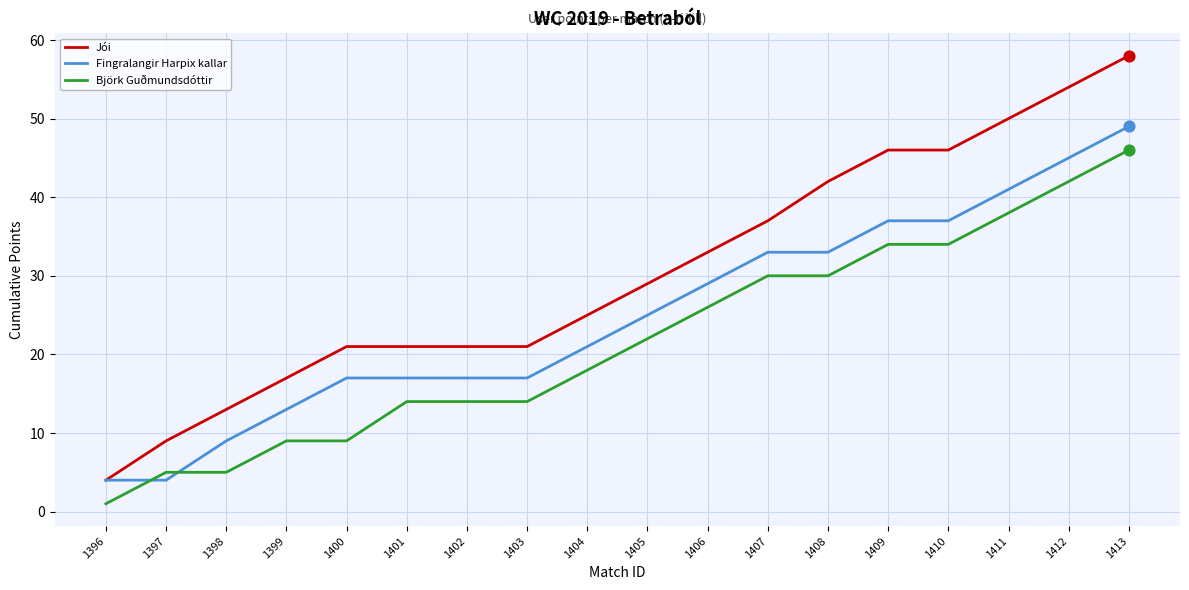

Which series has the widest spread of values?

Jói